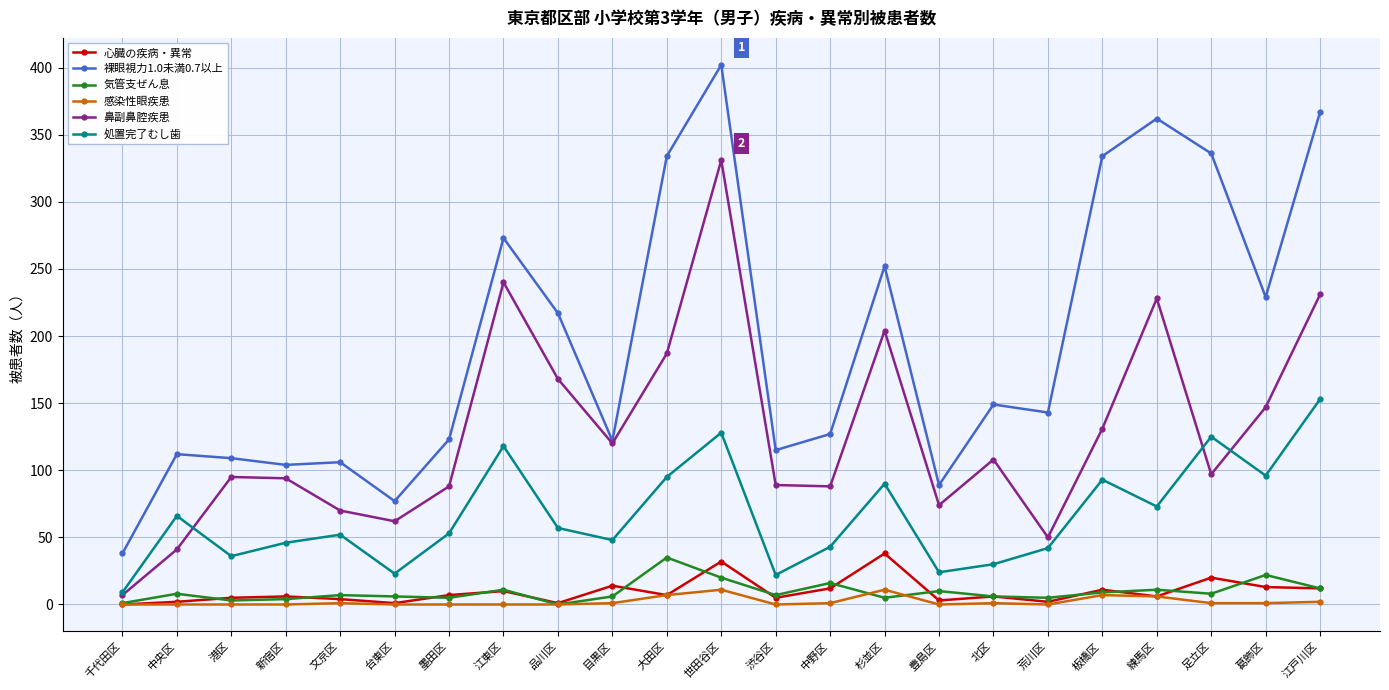

True or false: 気管支ぜん息 and 処置完了むし歯 intersect in this chart.

False